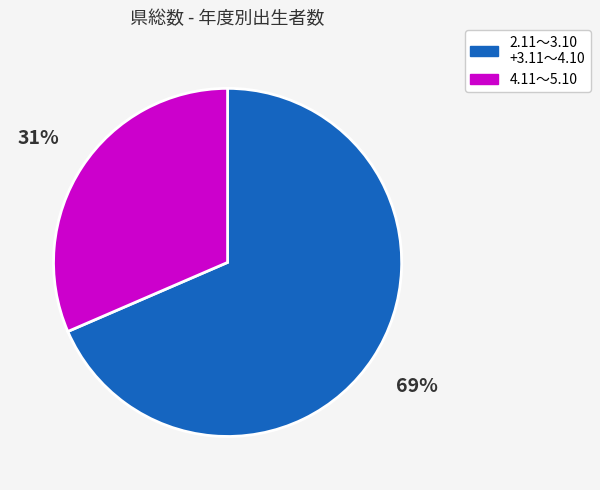

Count the number of slices in the pie.

2